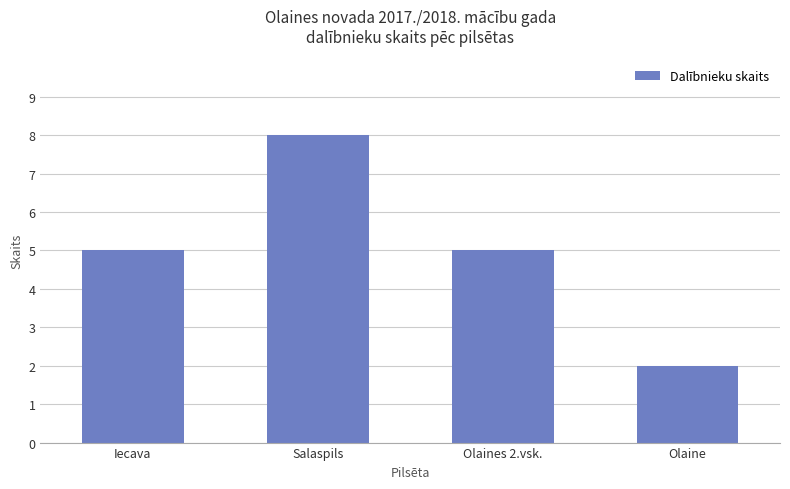

What is the difference between the maximum and second lowest values?

3